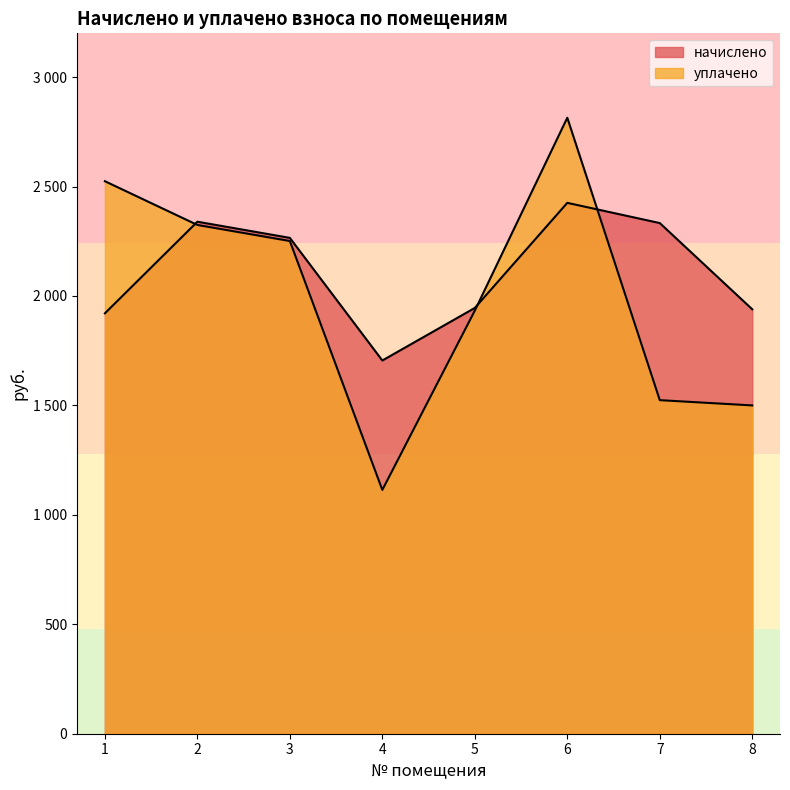

How many intersections are there between уплачено and начислено?

3